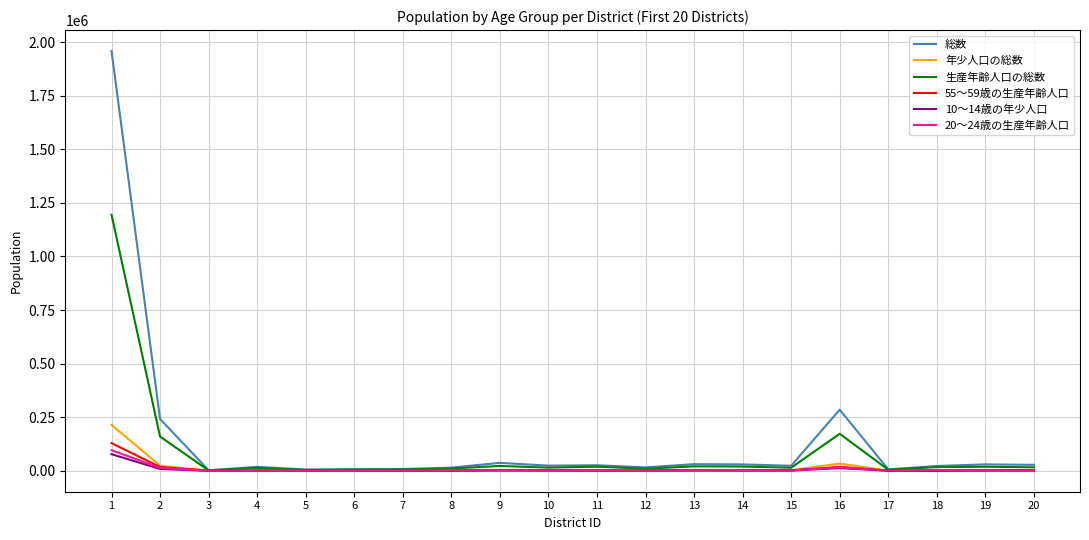

What is the highest value of the 総数 series?

1958694